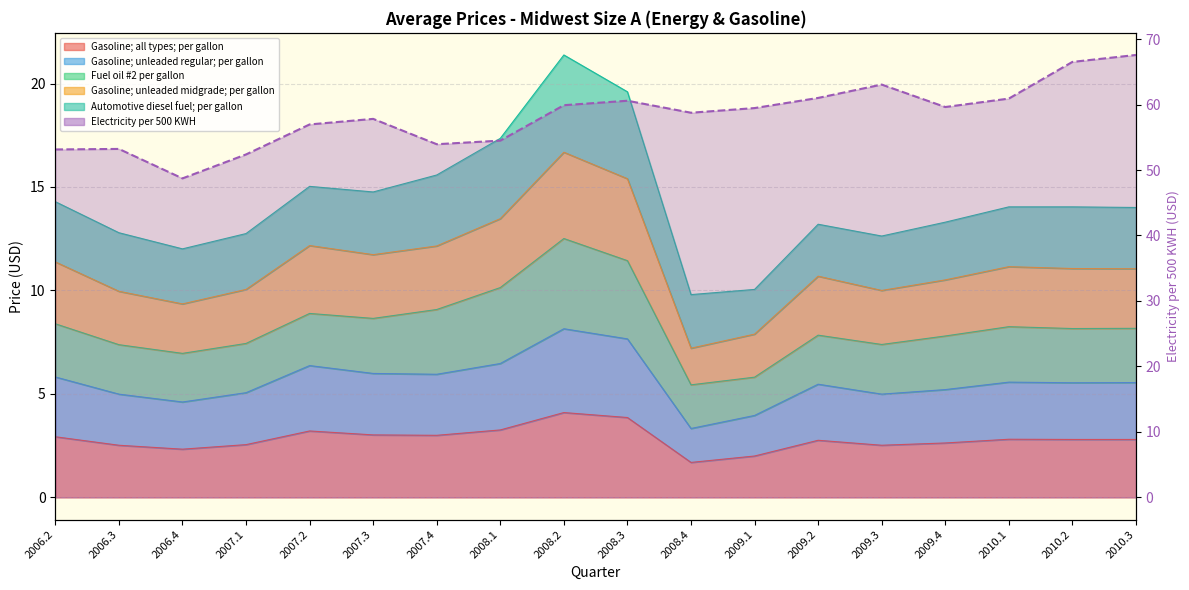

Between 2008.4 and 2009.3, which is larger?

2009.3